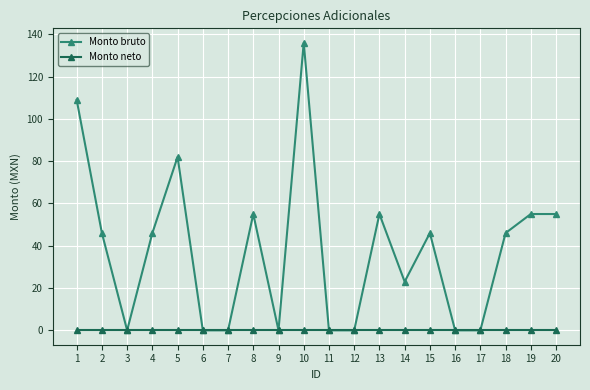

Rank the series at 15 from lowest to highest value.

Monto neto, Monto bruto